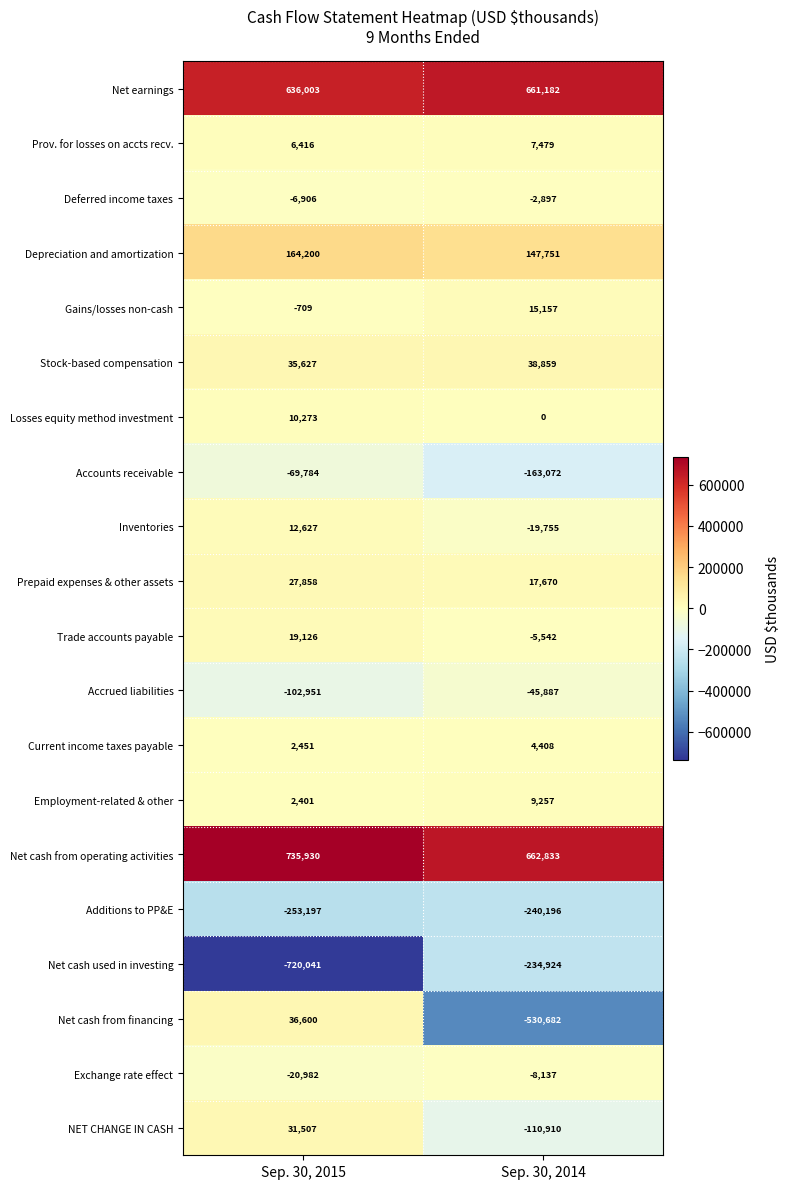

Which category has the highest value in the Inventories series?

Sep. 30, 2015